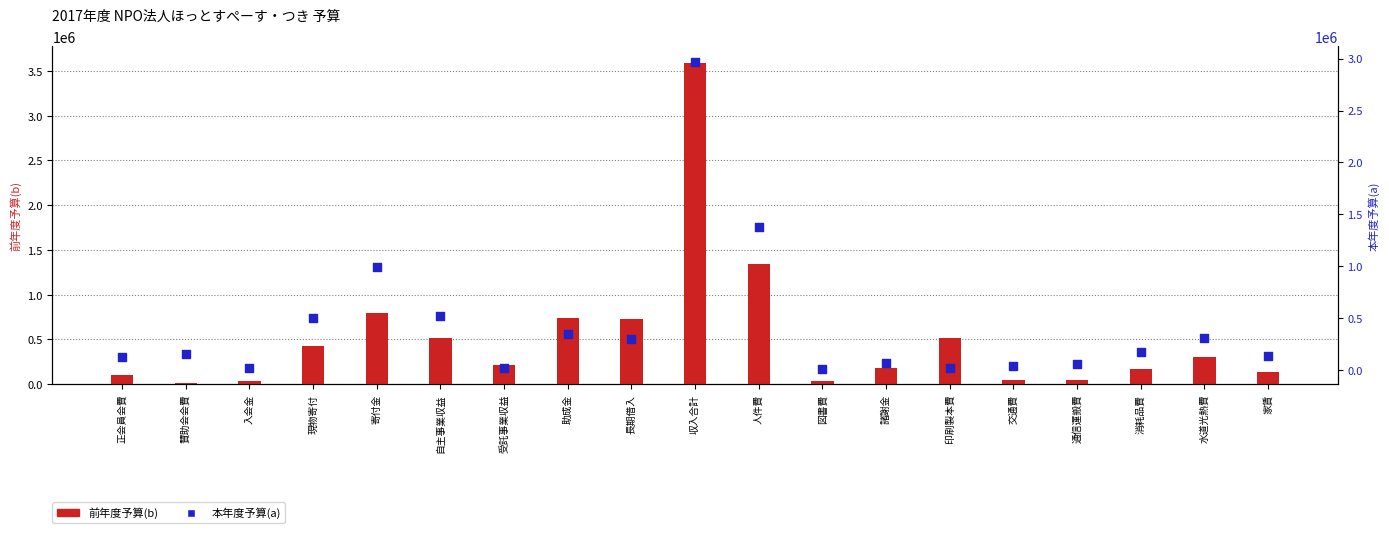

Is the value of 本年度予算(a) at 交通費 greater than the value of 前年度予算(b) at 受託事業収益?

No